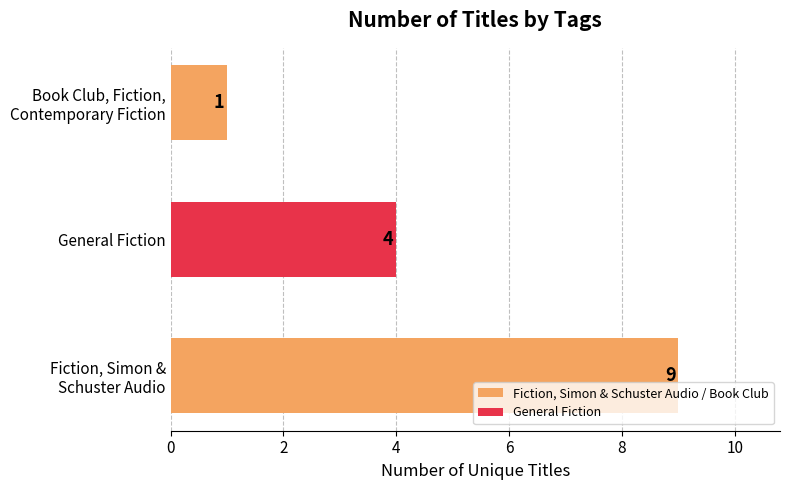

Which category has the lowest value across all series?

Book Club, Fiction,
Contemporary Fiction